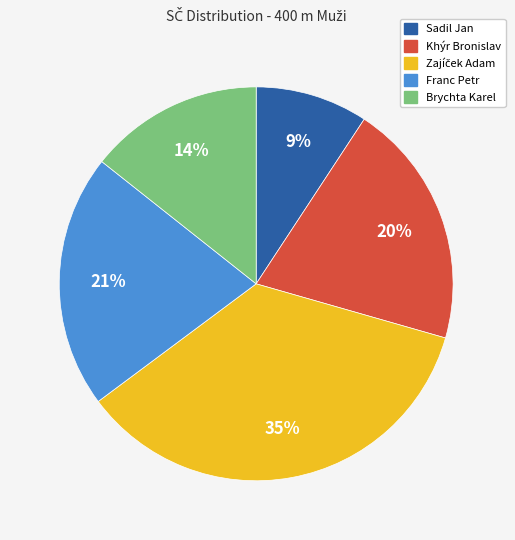

Combined, do Brychta Karel and Franc Petr account for over 50%?

No